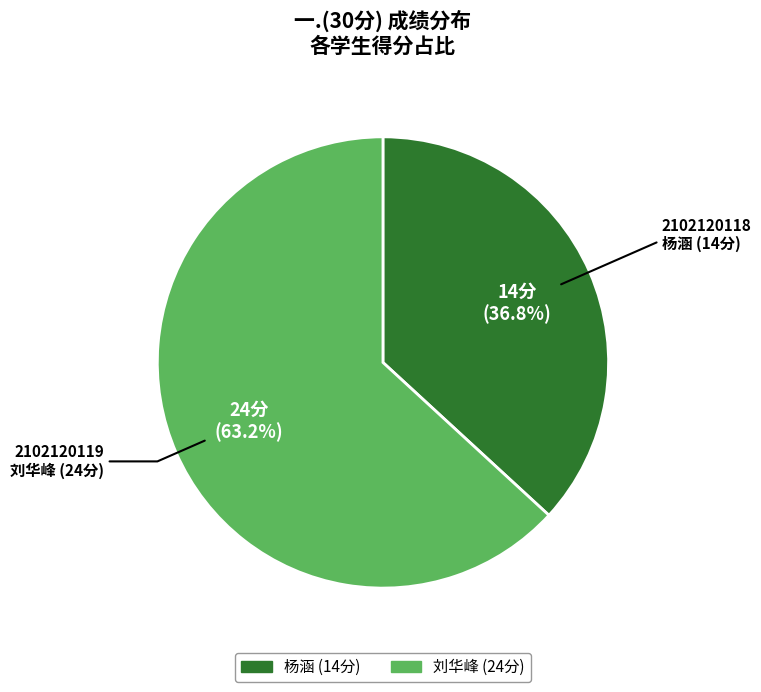

What is the smallest slice in the pie chart?

2102120118
杨涵